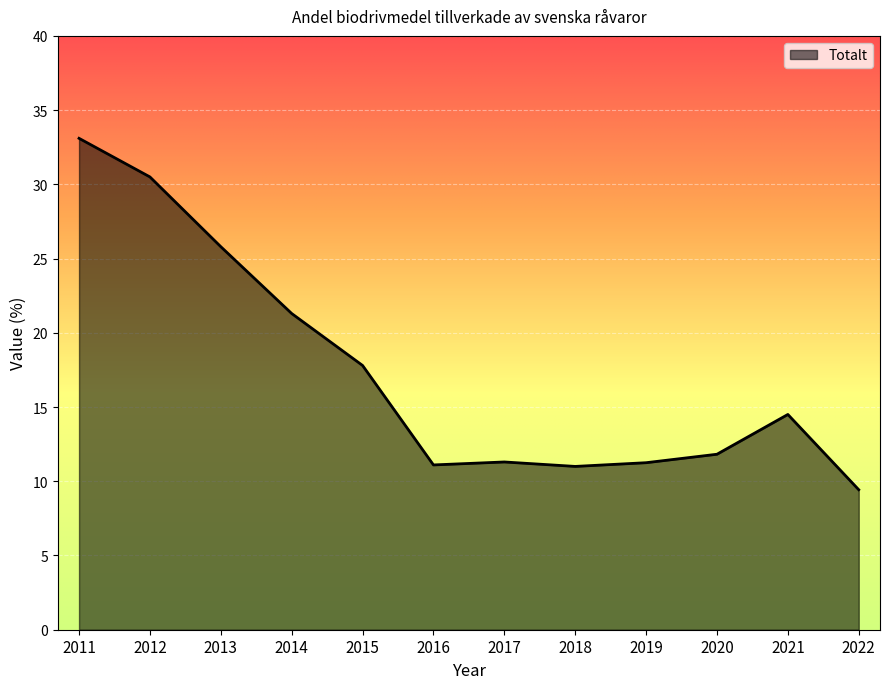

What is the sum of the values at 2014 and 2015?

39.1